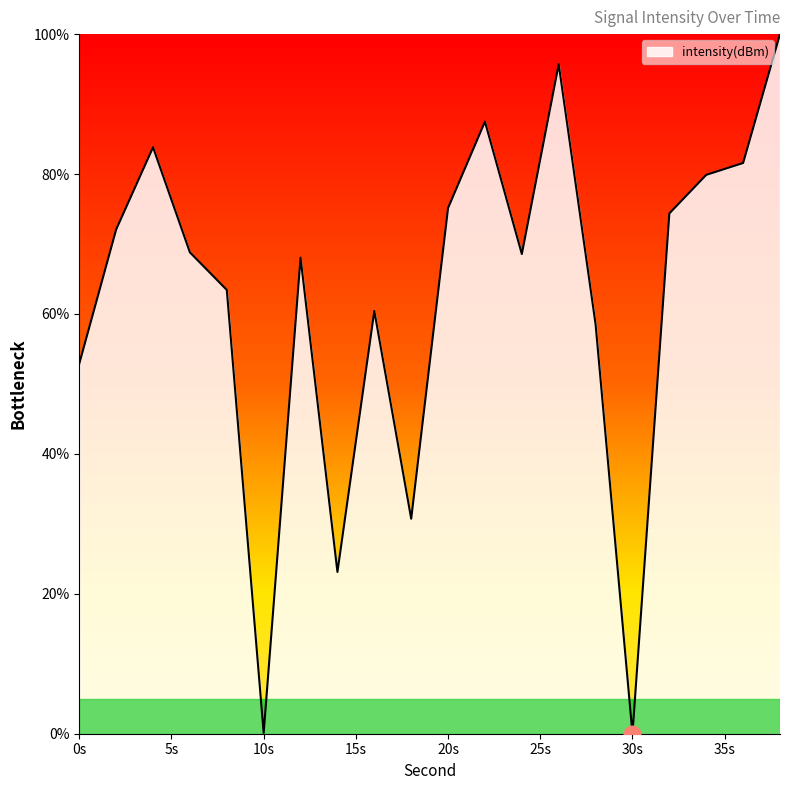

What is the difference between the maximum and minimum values?

100.0